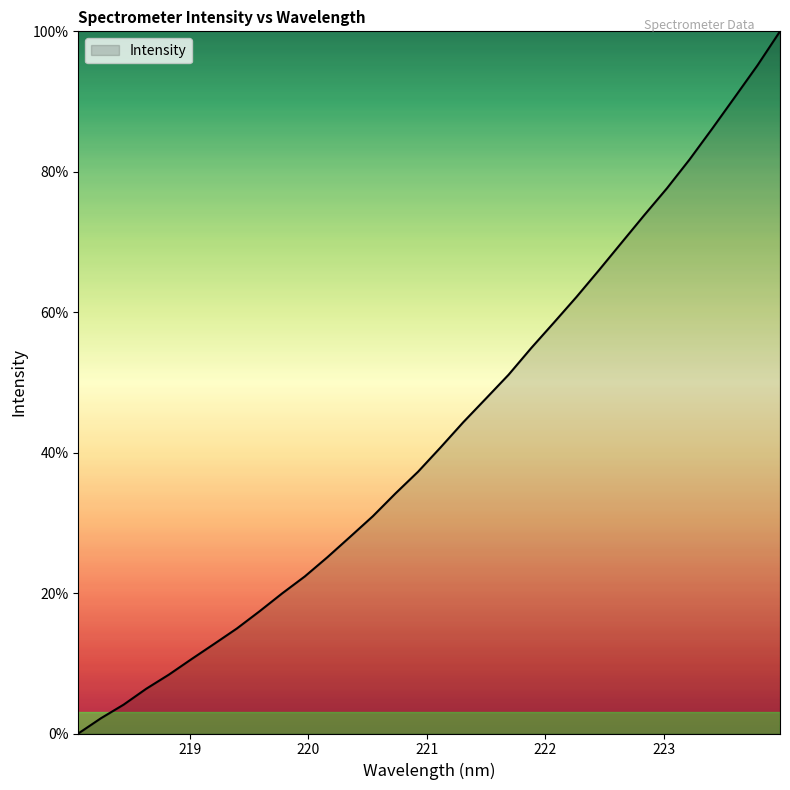

What is the maximum value shown in the chart?

100.0